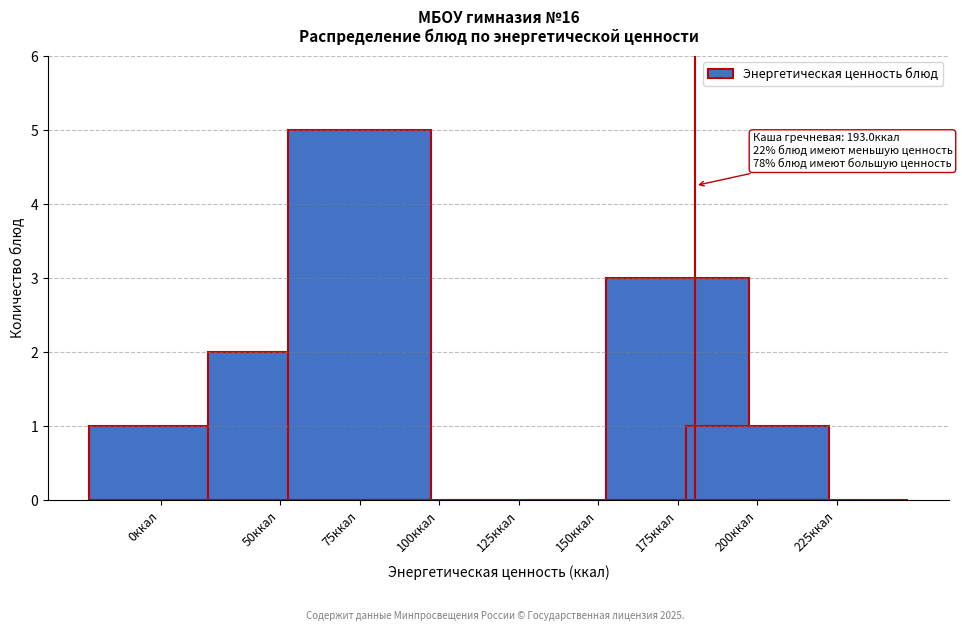

Reading left to right, extract all data points from this chart.

0ккал=1	50ккал=2	75ккал=5	100ккал=0	125ккал=0	150ккал=0	175ккал=3	200ккал=1	225ккал=0